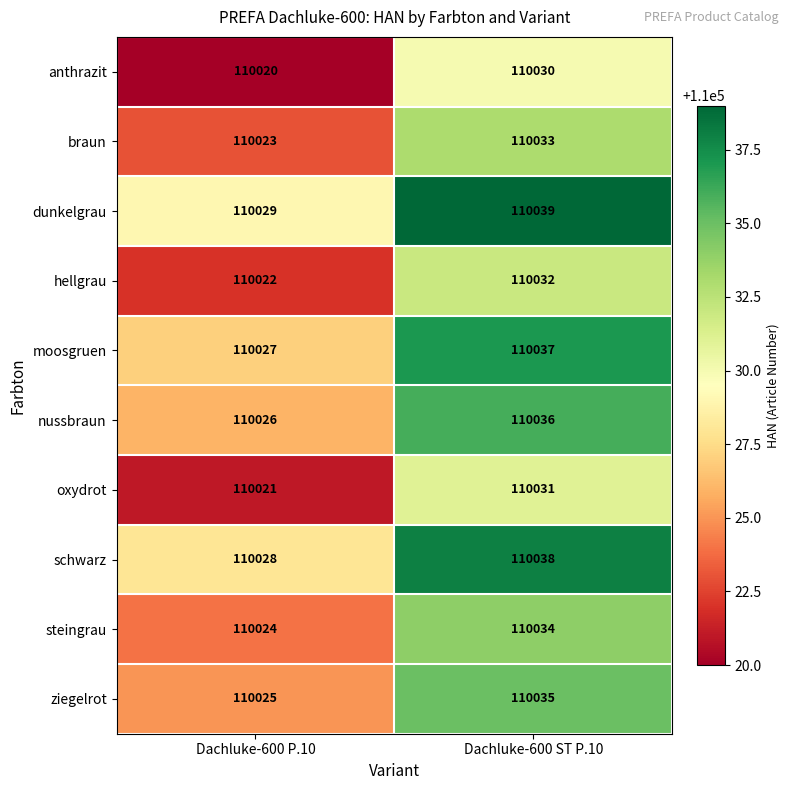

Which category has the highest value across all series?

Dachluke-600 ST P.10